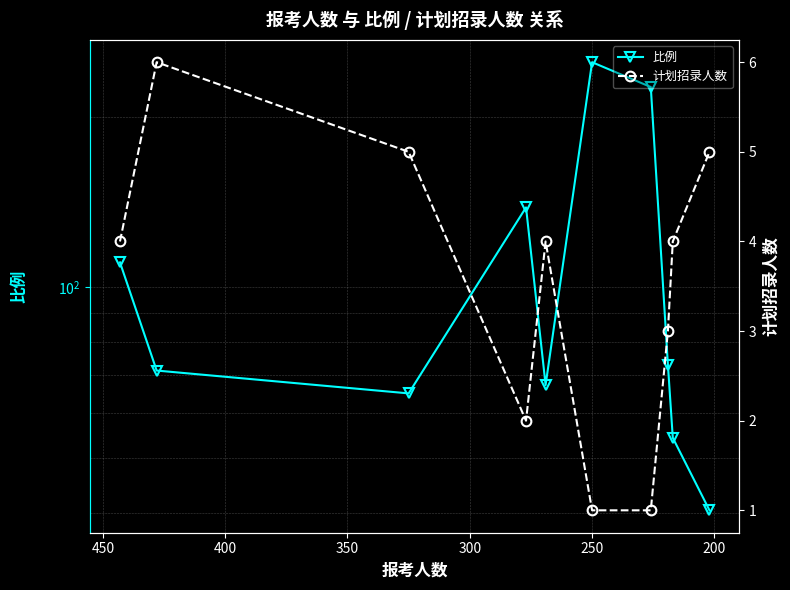

The value of 比例 at 9 is 67.3. True or false?

False